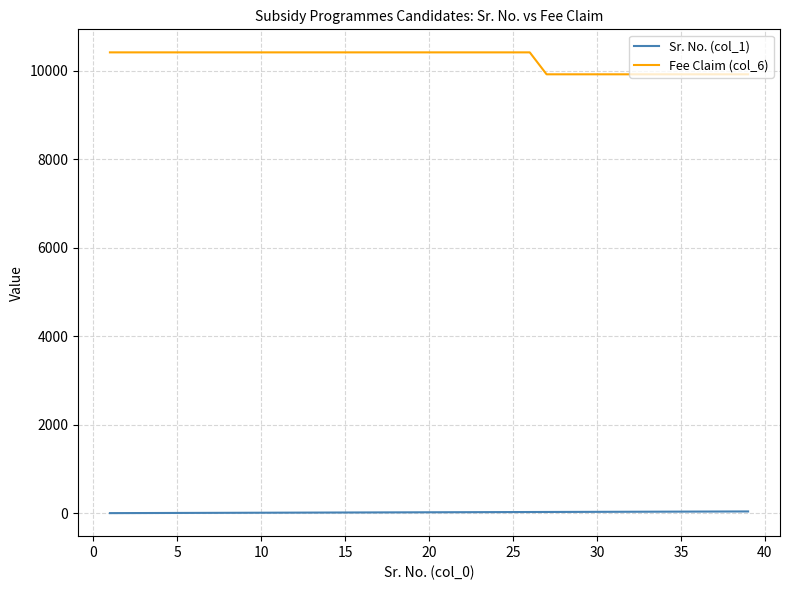

What is the maximum value shown in the chart?

10419